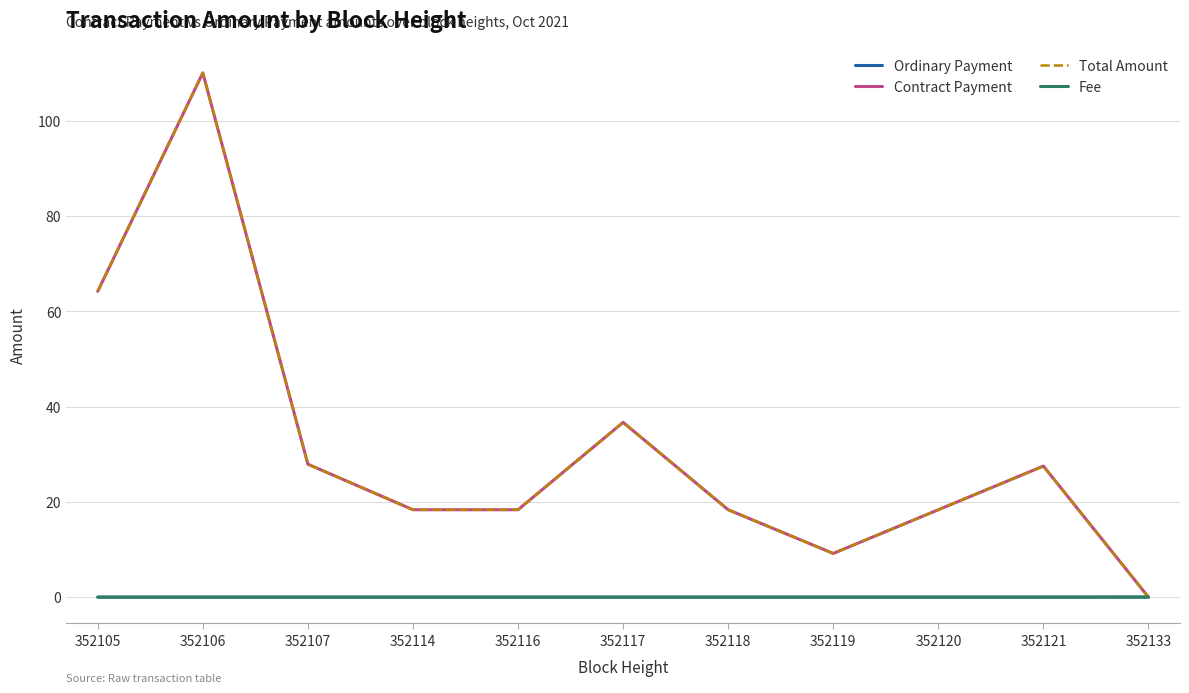

What is the average value of the Contract Payment series?

31.7